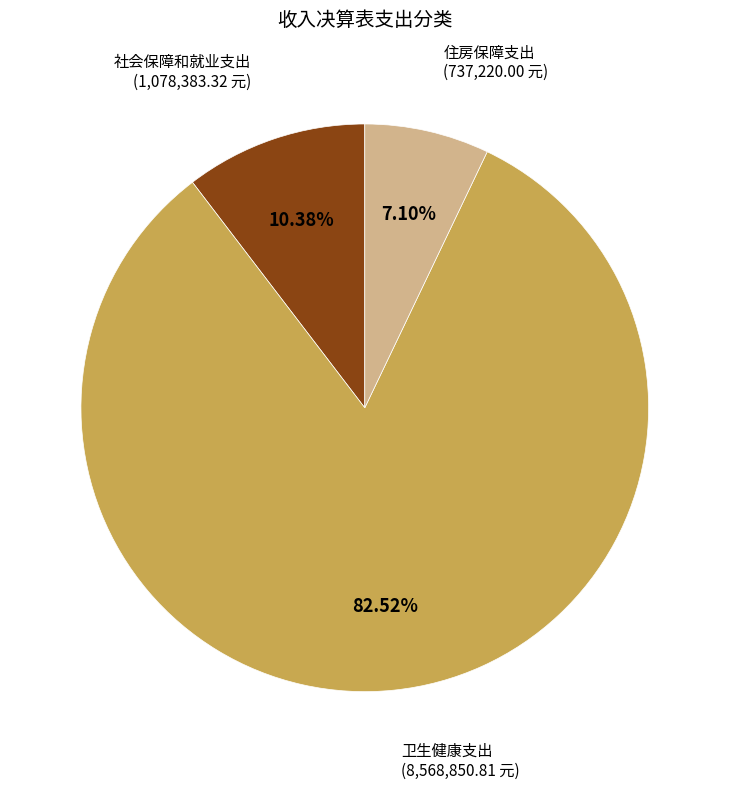

Is it true that 社会保障和就业支出 is 2% of the pie?

False